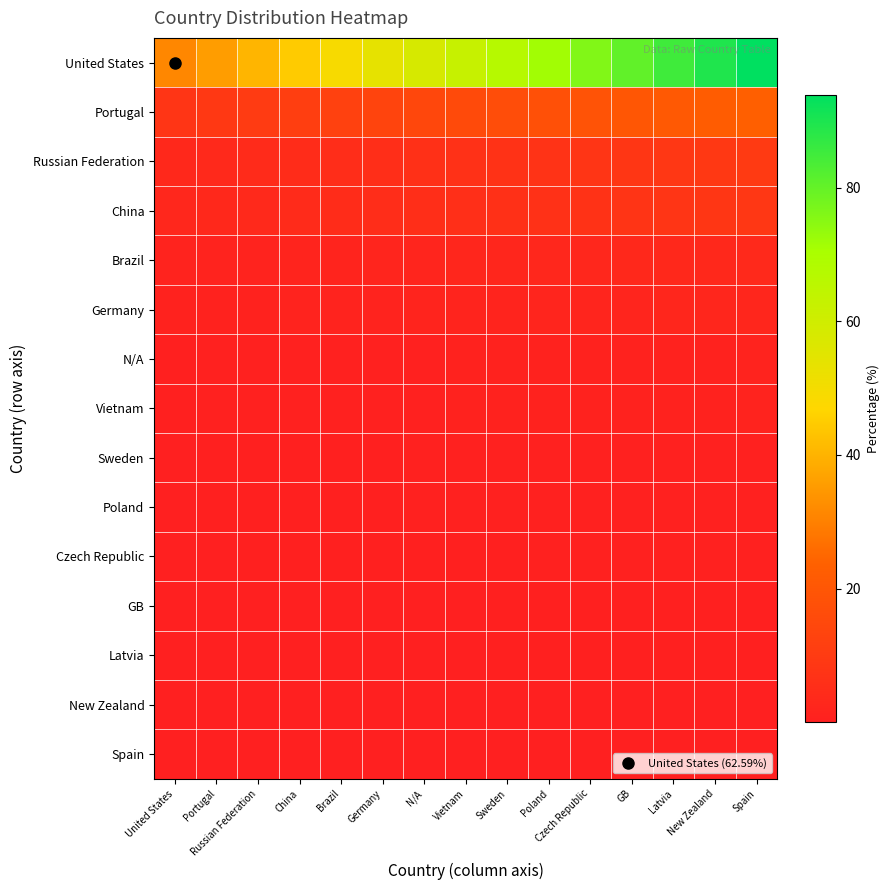

What is the difference between the highest and lowest values at Brazil?

49.1